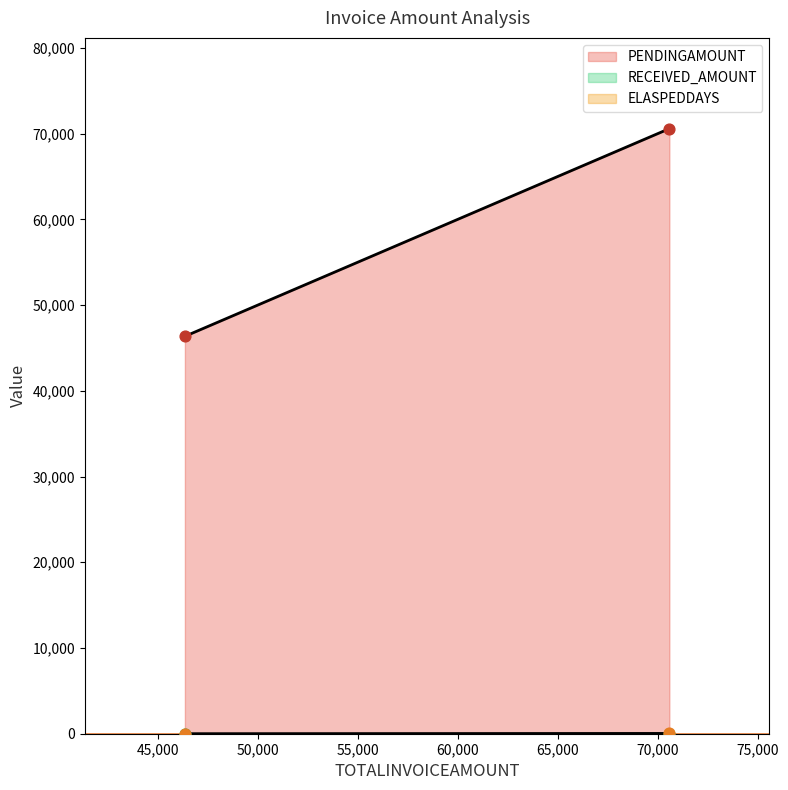

What are all the series names shown in the legend?

PENDINGAMOUNT, RECEIVED_AMOUNT, ELASPEDDAYS